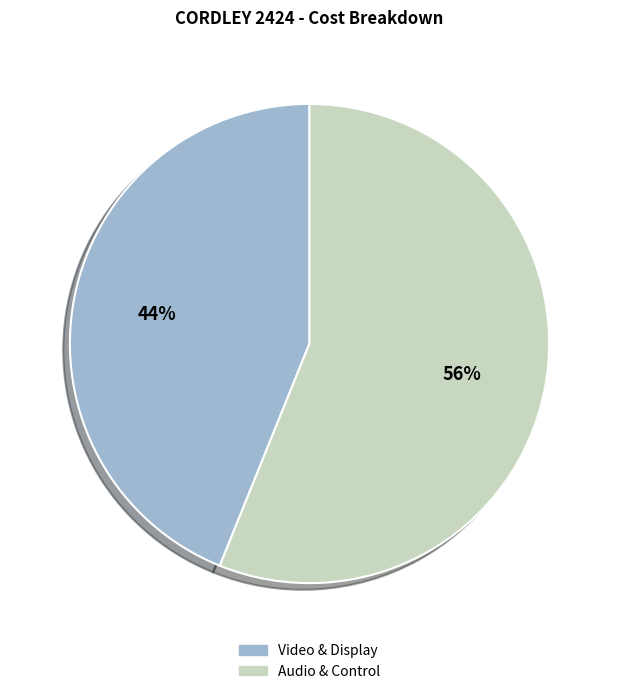

Is it true that DM-NVX-D10 is 16% of the pie?

False